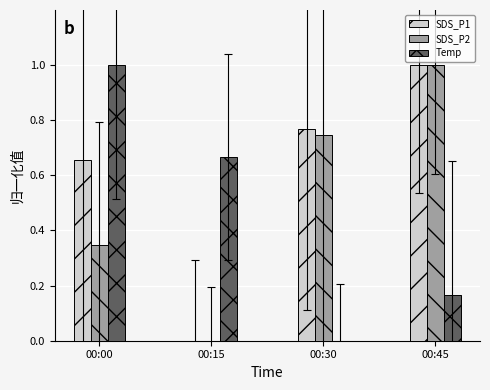

What is the average value of the Temp series?

0.5